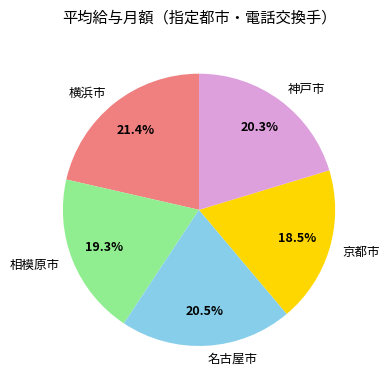

How much of the chart is everything except 名古屋市?

79.5%